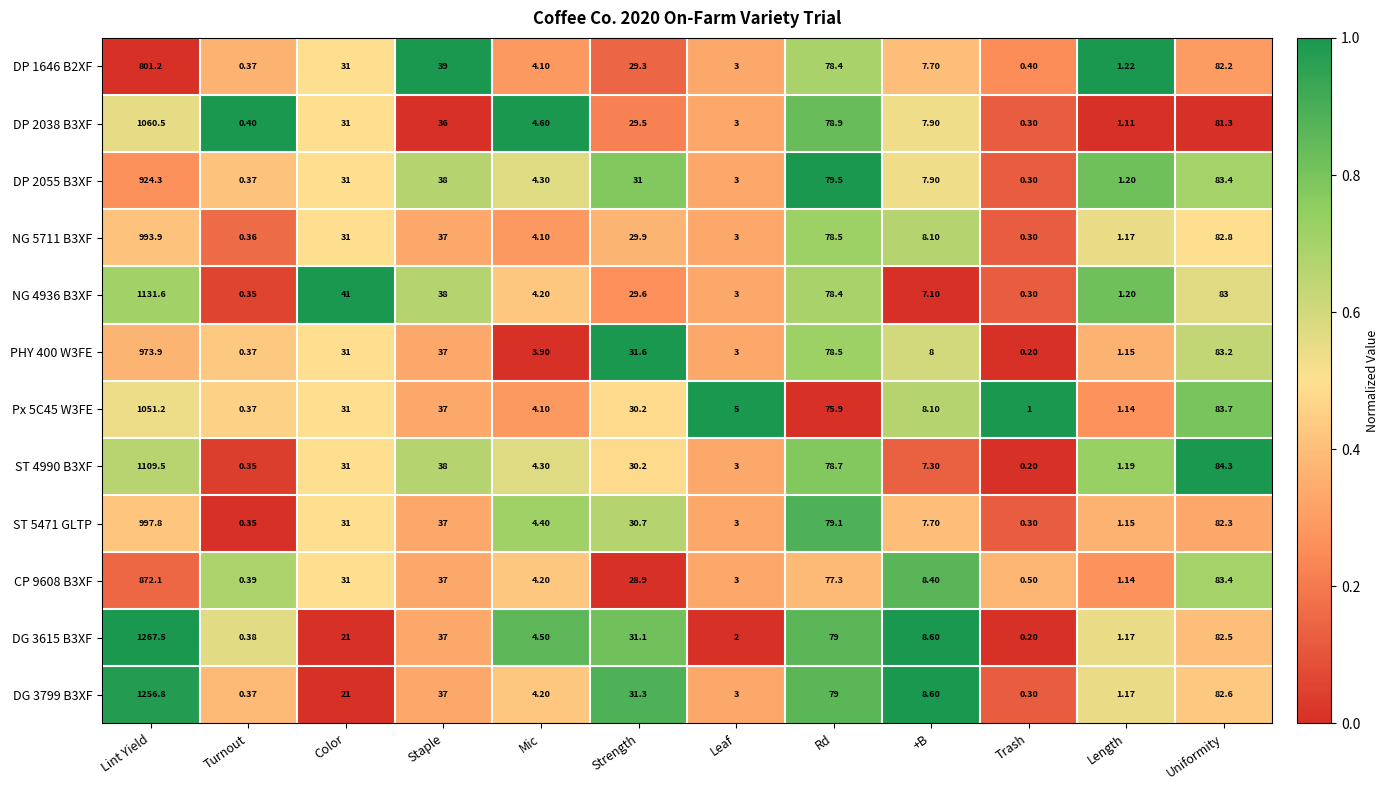

Rank the categories by NG 5711 B3XF value from lowest to highest.

Trash, Turnout, Length, Leaf, Mic, +B, Strength, Color, Staple, Rd, Uniformity, Lint Yield